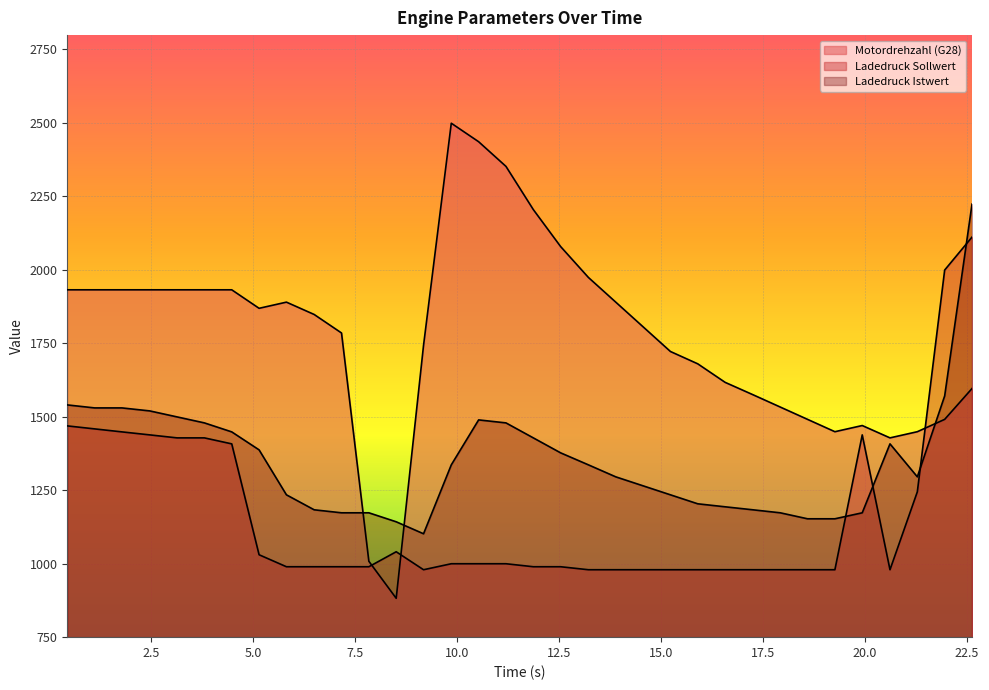

What is the highest value of the Ladedruck Sollwert series?

2111.4